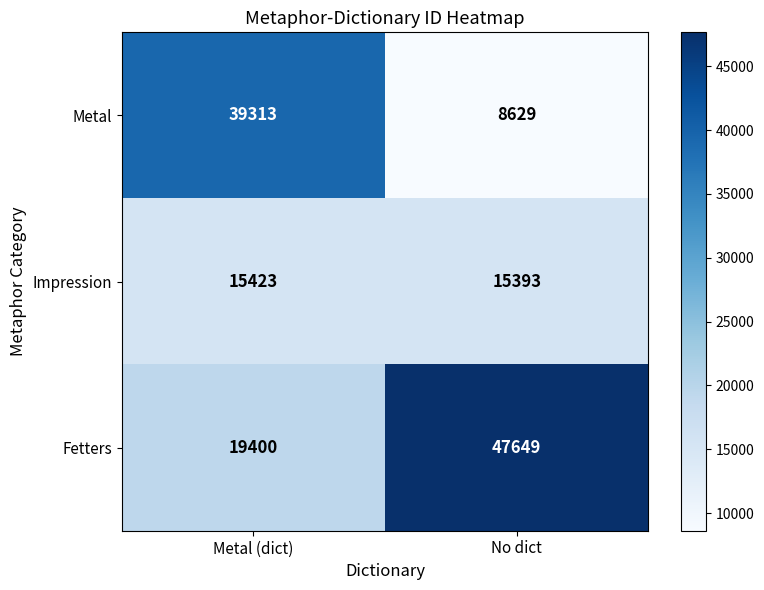

Rank the series by their maximum value, from lowest to highest.

Impression, Metal, Fetters